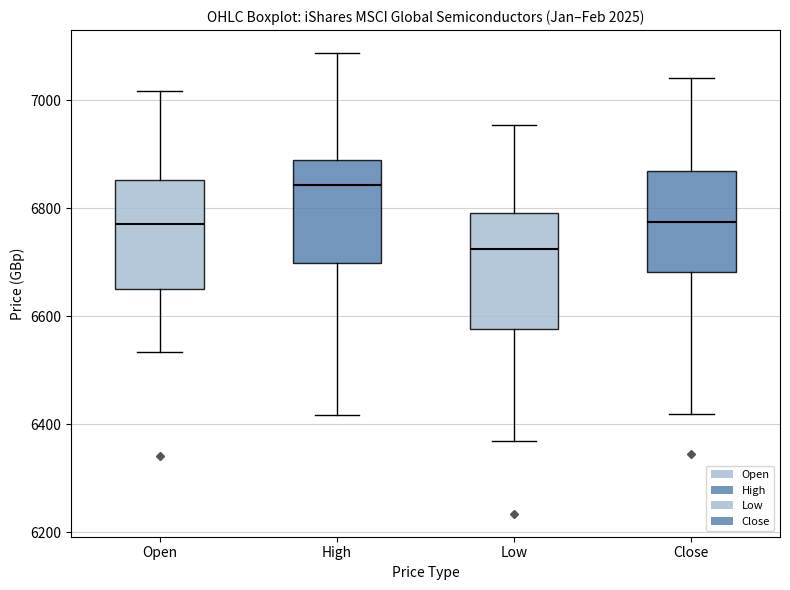

Reading left to right, read every box against the y-axis: the position of its median line, the range the box covers, and the ends of its whiskers. The values are not printed on the chart, so give them approximately, as read against the axis.

Open: median 6780, box 6660 to 6860, whiskers 6540 to 7020
High: median 6840, box 6700 to 6880, whiskers 6420 to 7080
Low: median 6720, box 6580 to 6800, whiskers 6360 to 6960
Close: median 6780, box 6680 to 6860, whiskers 6420 to 7040